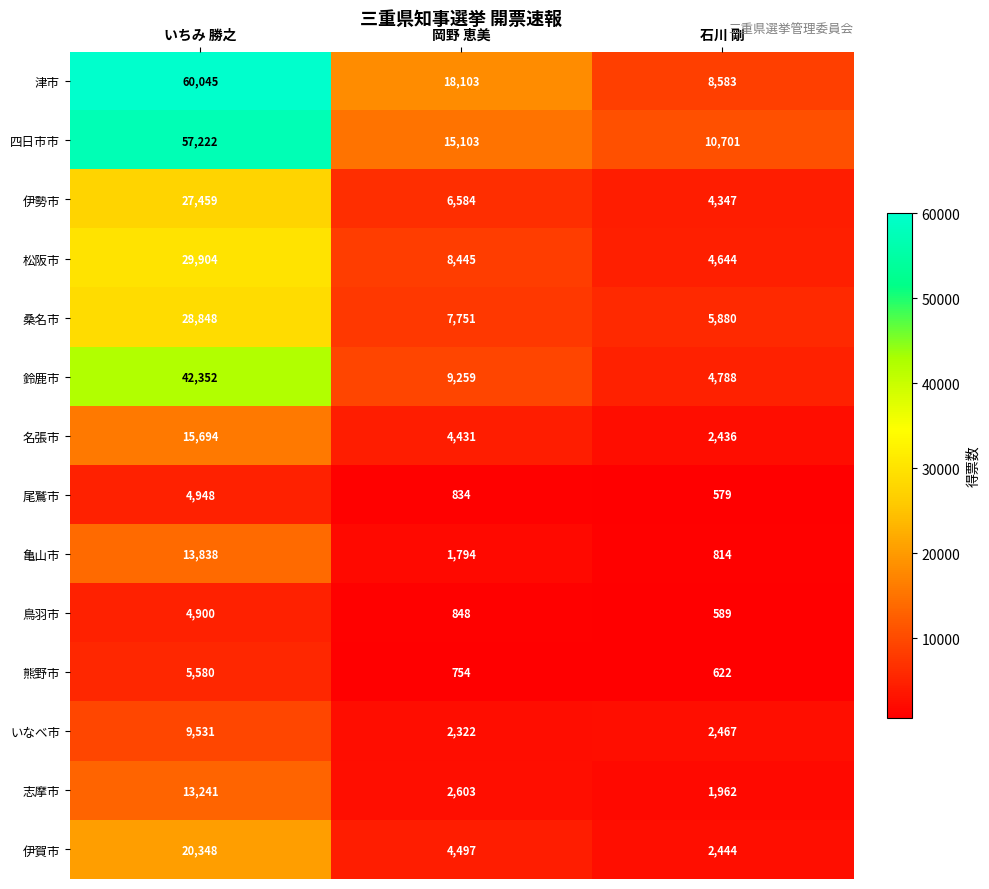

Is the value of 伊賀市 at いちみ 勝之 greater than the value of 四日市市 at いちみ 勝之?

No